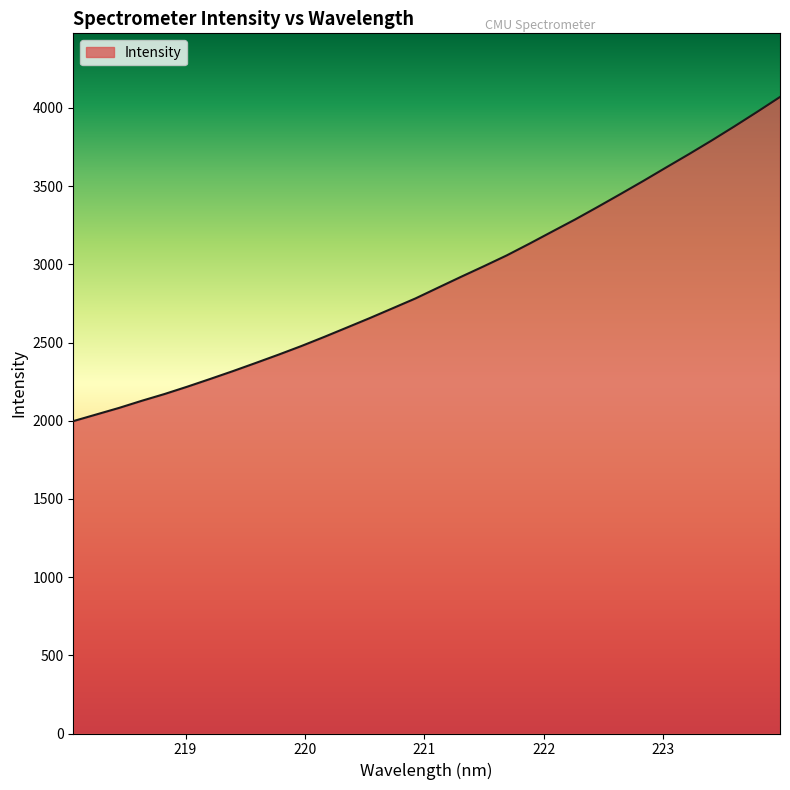

Reading left to right, transcribe all the data shown in this chart.

1997.4	2039.6	2081.7	2127.5	2170.8	2217.9	2267.2	2317.5	2369.7	2422.8	2477.8	2536.1	2596.2	2656.6	2719.2	2782.0	2851.4	2920.4	2987.9	3056.9	3132.2	3209.6	3286.6	3367.5	3449.9	3533.5	3619.5	3704.6	3792.0	3882.4	3975.2	4070.1